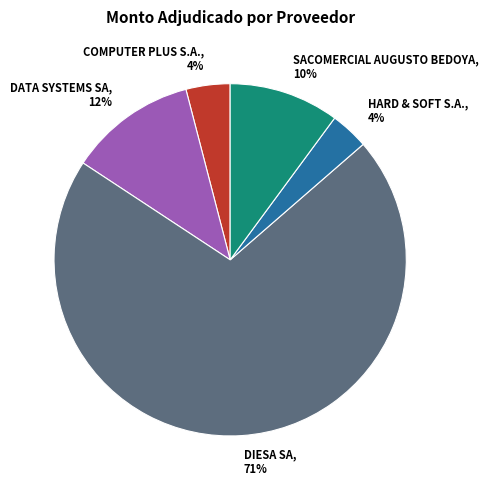

Which slice is the largest?

DIESA SA